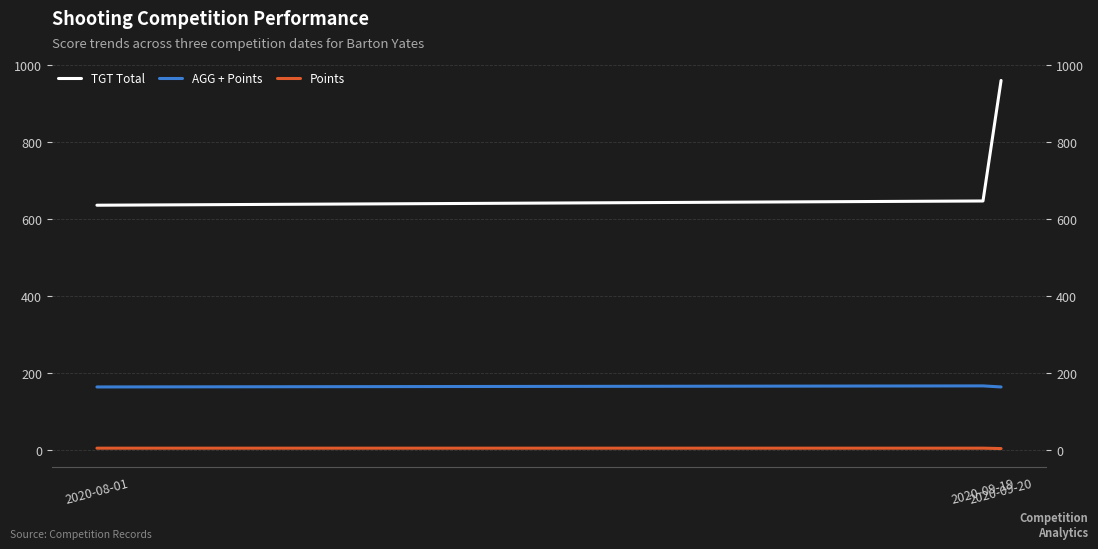

Count the number of data series in this chart.

3